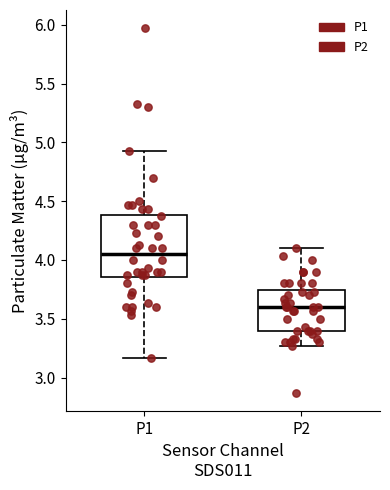

Comparing the boxes themselves (not the whiskers), which one is the tallest?

P1